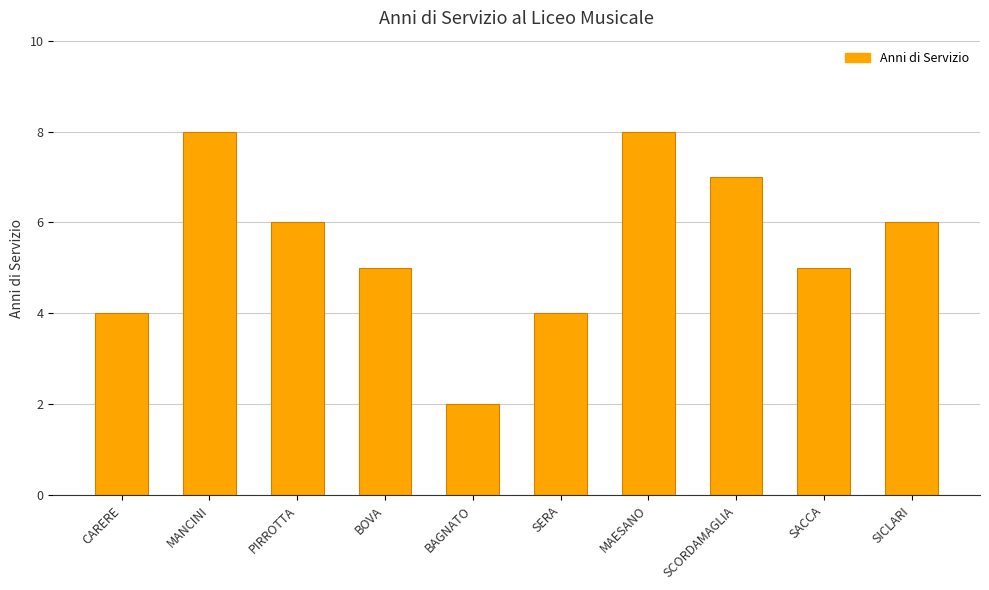

What is the difference between the values at SACCA and SICLARI?

1